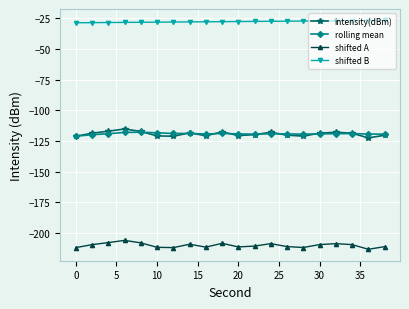

True or false: intensity(dBm) has more than 0 interior local peaks.

True